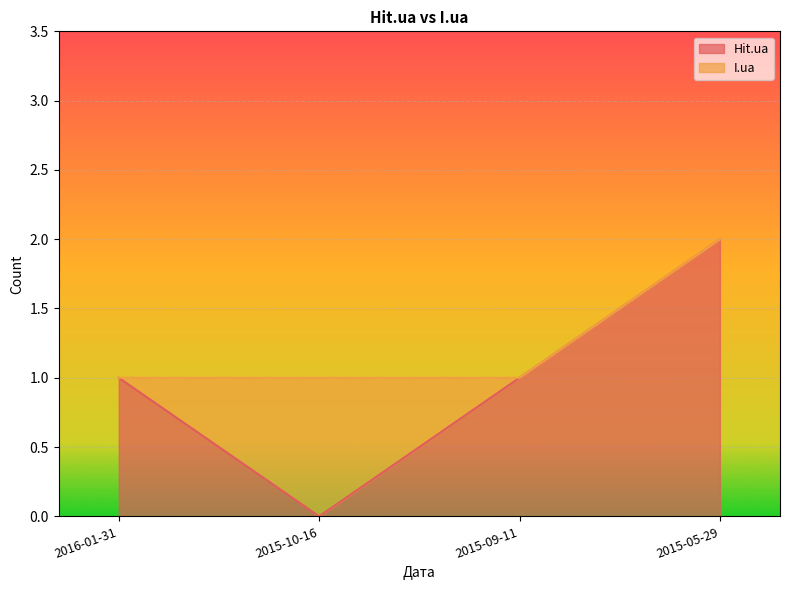

Is it true that the value at 2015-09-11 is 1?

True